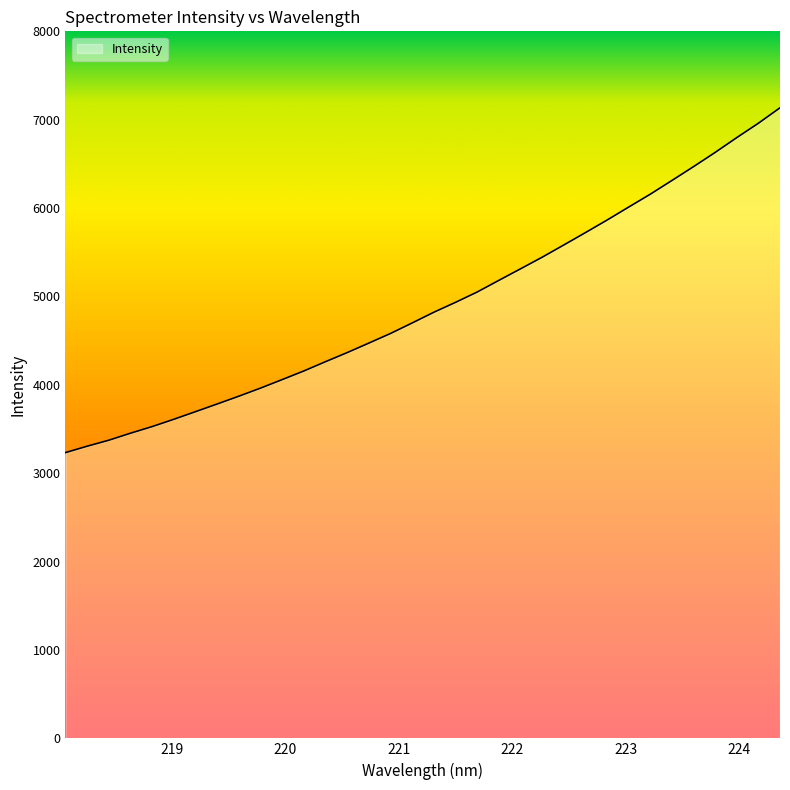

What is the smallest value displayed?

3233.4